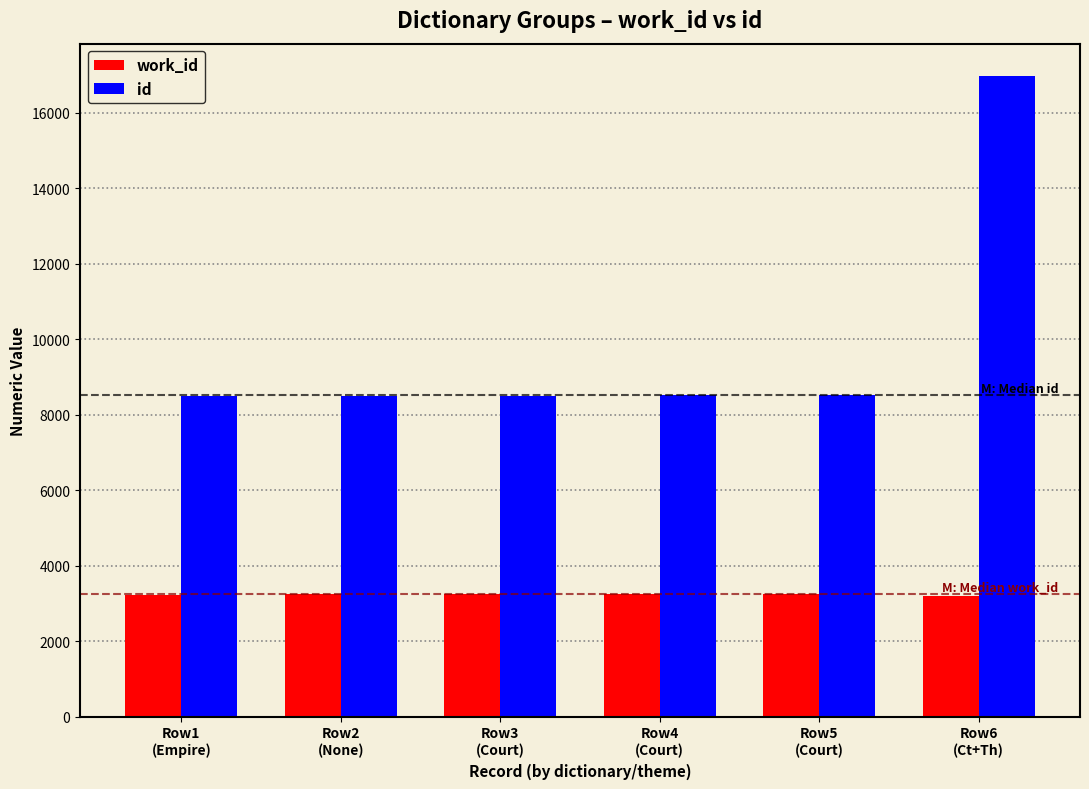

What is the smallest value displayed?

3206